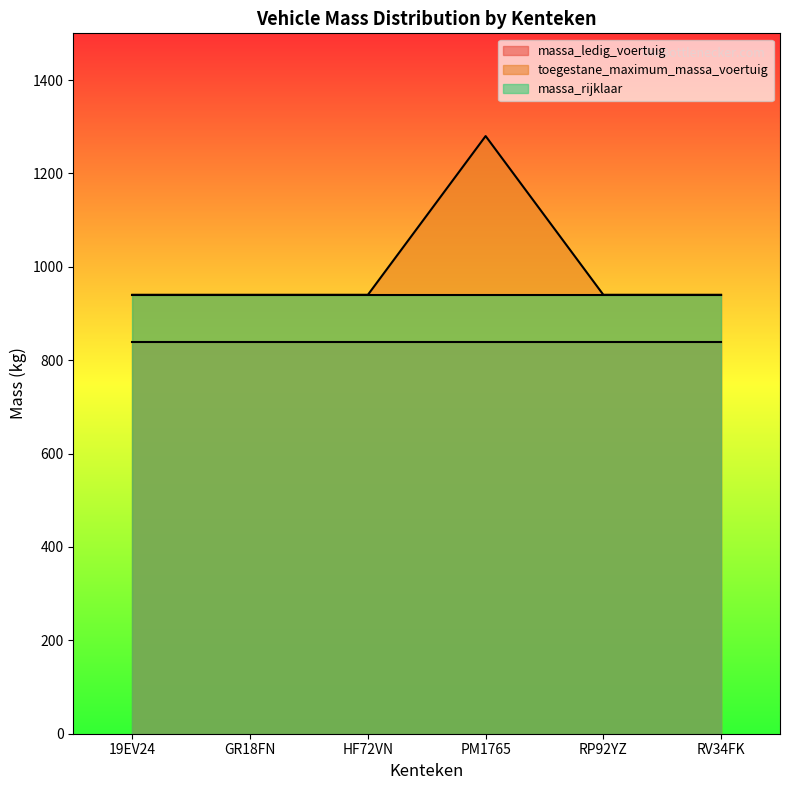

What position from the right is RV34FK?

1